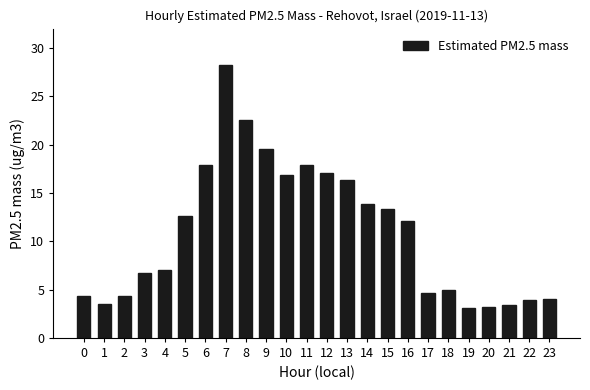

Is it true that the value at 10 is 16.9?

True